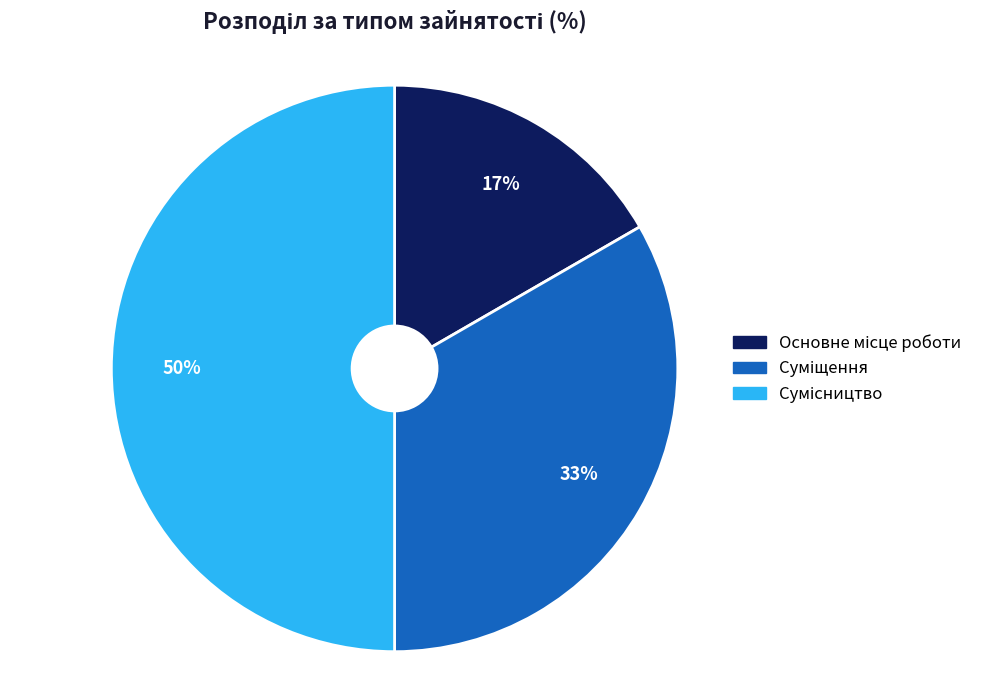

To the nearest percent, what is the average slice percentage?

33%